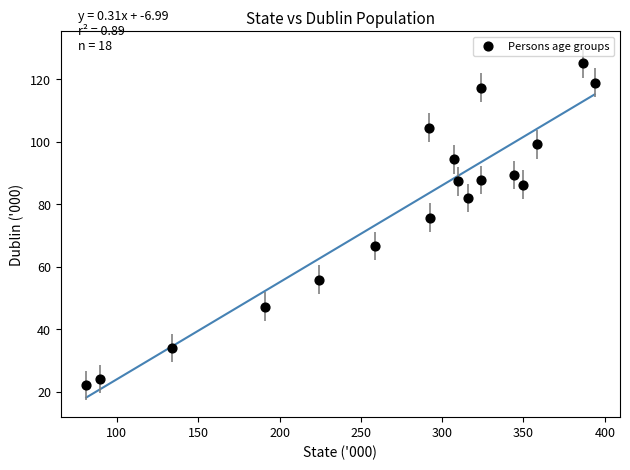

What Y value in the scatter plot is closest to 73?

75.7